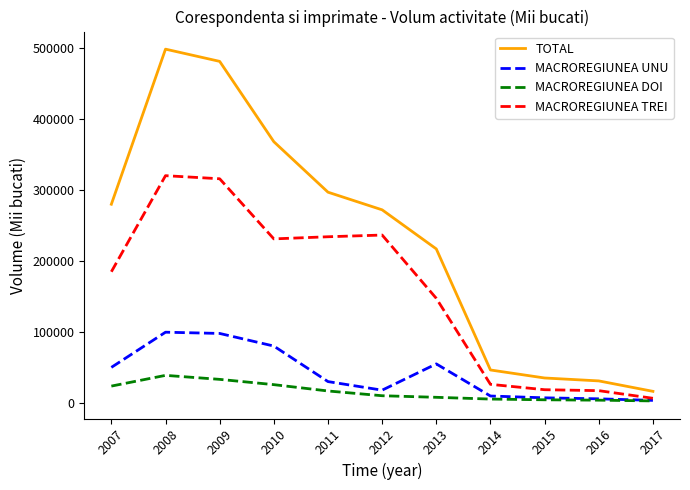

Where is MACROREGIUNEA TREI nearest to the value 163887?

2013